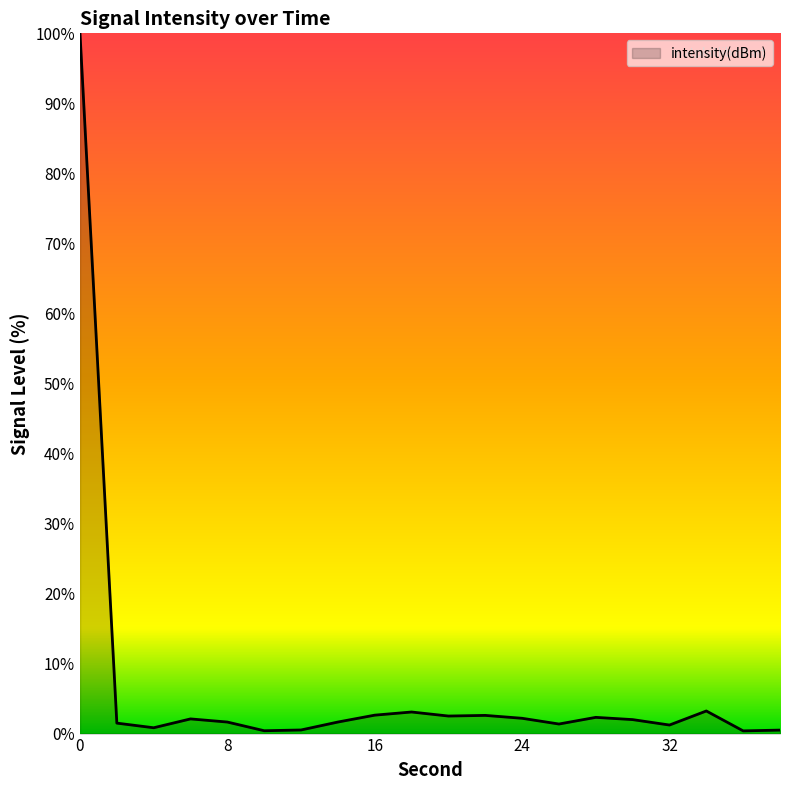

What is the difference between the maximum and minimum values?

99.6